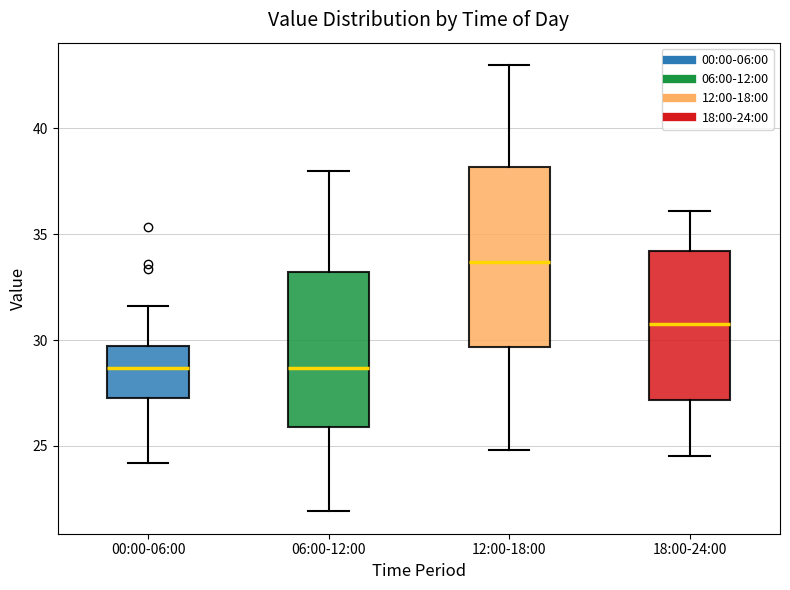

Reading left to right, transcribe this box plot: for each box, give where its median line is, the range the box spans, and where its two whiskers end, as read against the y-axis. The values are not printed on the chart, so give them approximately, as read against the axis.

00:00-06:00: median 28.5, box 27.5 to 29.5, whiskers 24.0 to 31.5
06:00-12:00: median 28.5, box 26.0 to 33.0, whiskers 22.0 to 38.0
12:00-18:00: median 33.5, box 29.5 to 38.0, whiskers 25.0 to 43.0
18:00-24:00: median 31.0, box 27.0 to 34.0, whiskers 24.5 to 36.0